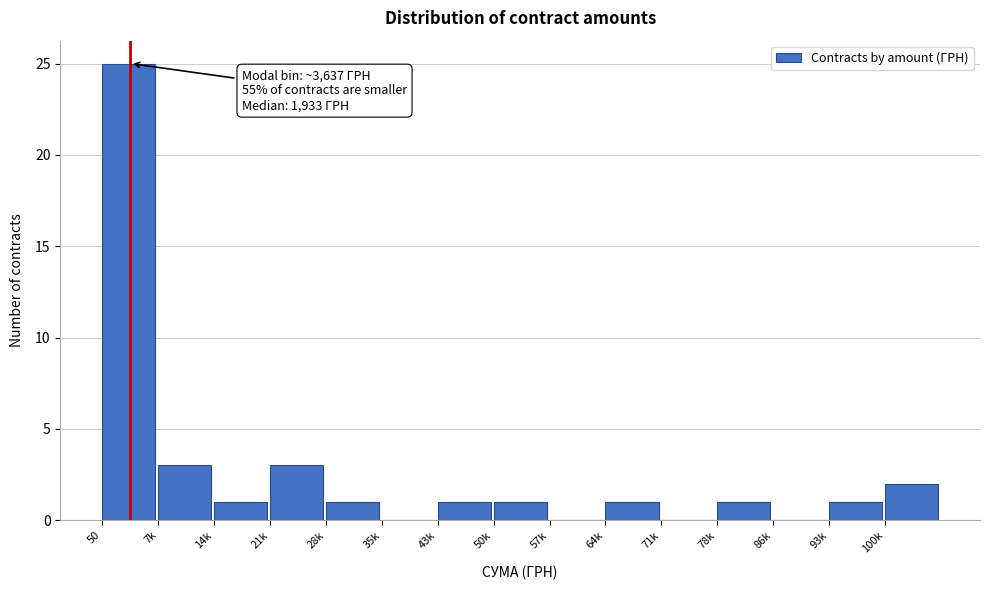

Reading right to left, what are all the values shown in this chart?

100k=2	93k=1	86k=0	78k=1	71k=0	64k=1	57k=0	50k=1	43k=1	35k=0	28k=1	21k=3	14k=1	7k=3	50=25